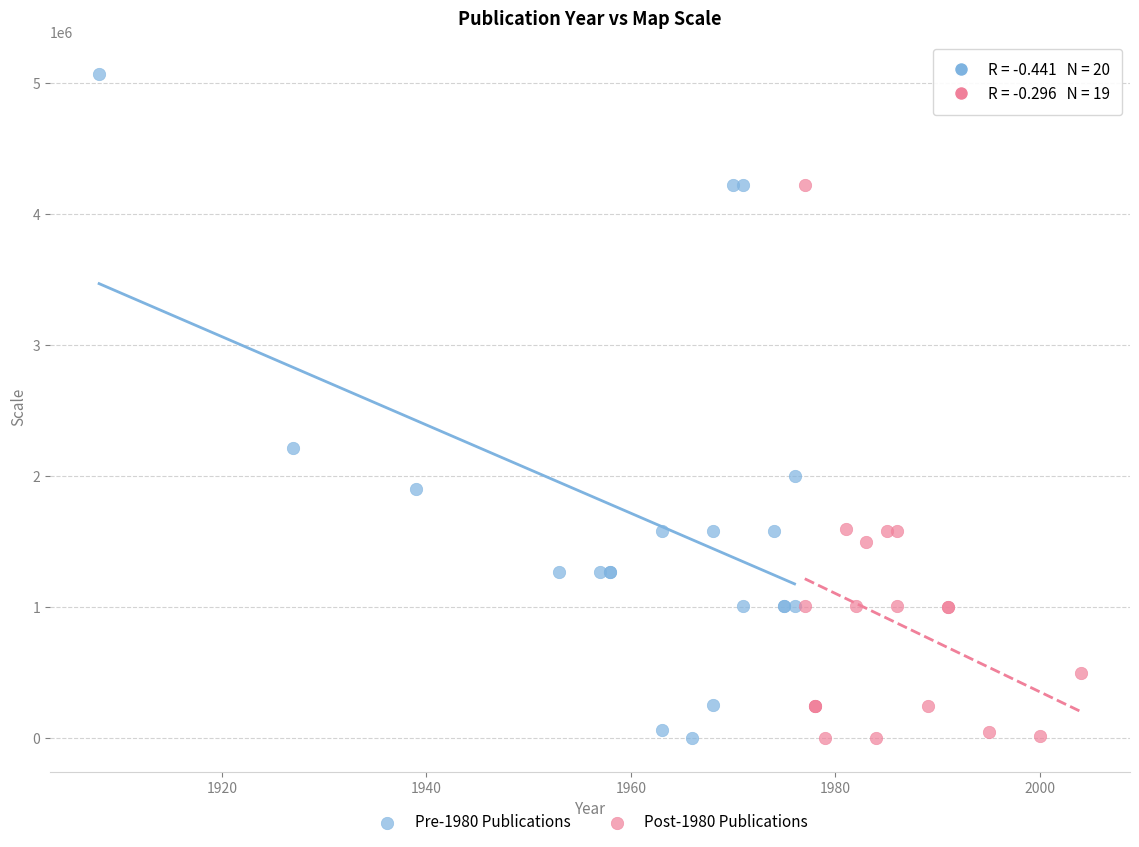

Which series reaches the maximum Y coordinate?

Pre-1980 Publications